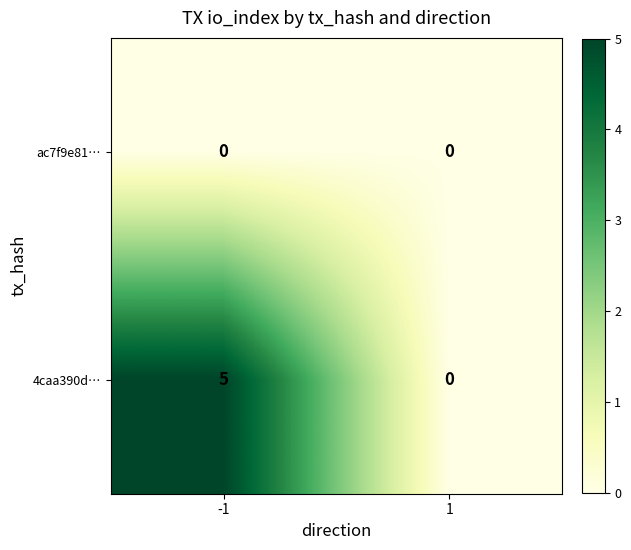

Which series changed the most between -1 and 1?

4caa390d…